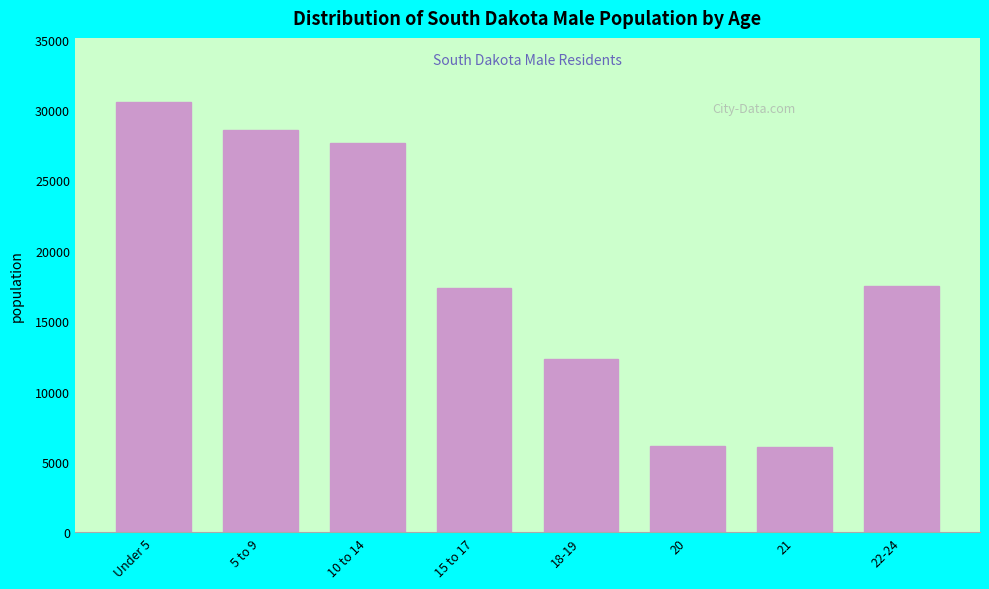

What is the minimum value shown in the chart?

6055